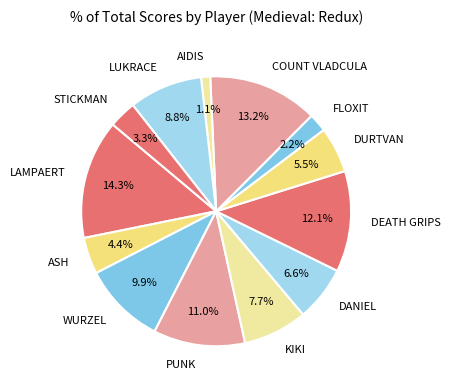

How many segments does this pie chart have?

13